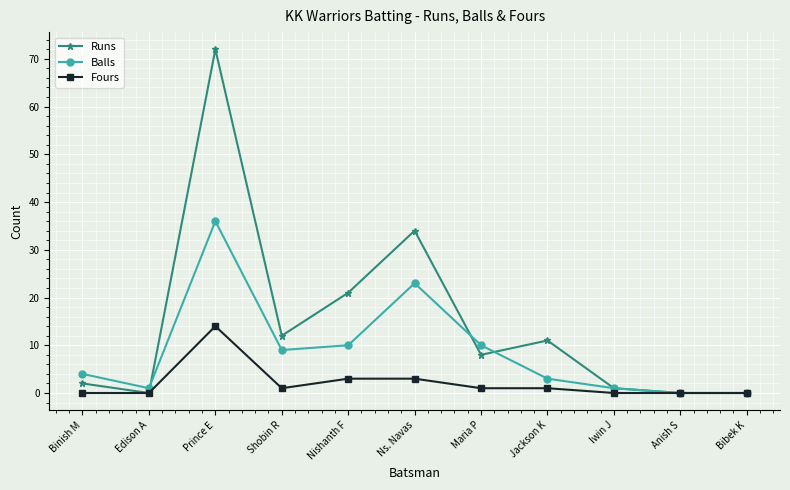

Where is the first local minimum for Runs?

Edison A